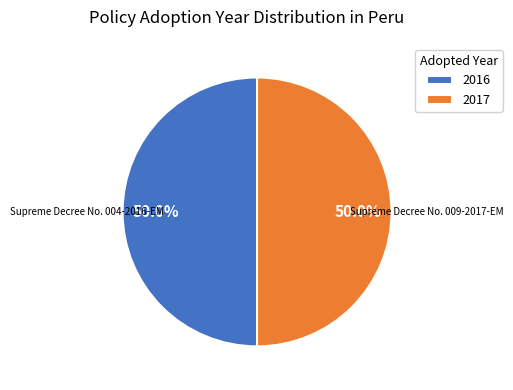

To the nearest percent, what percentage of the pie is 2017?

50%